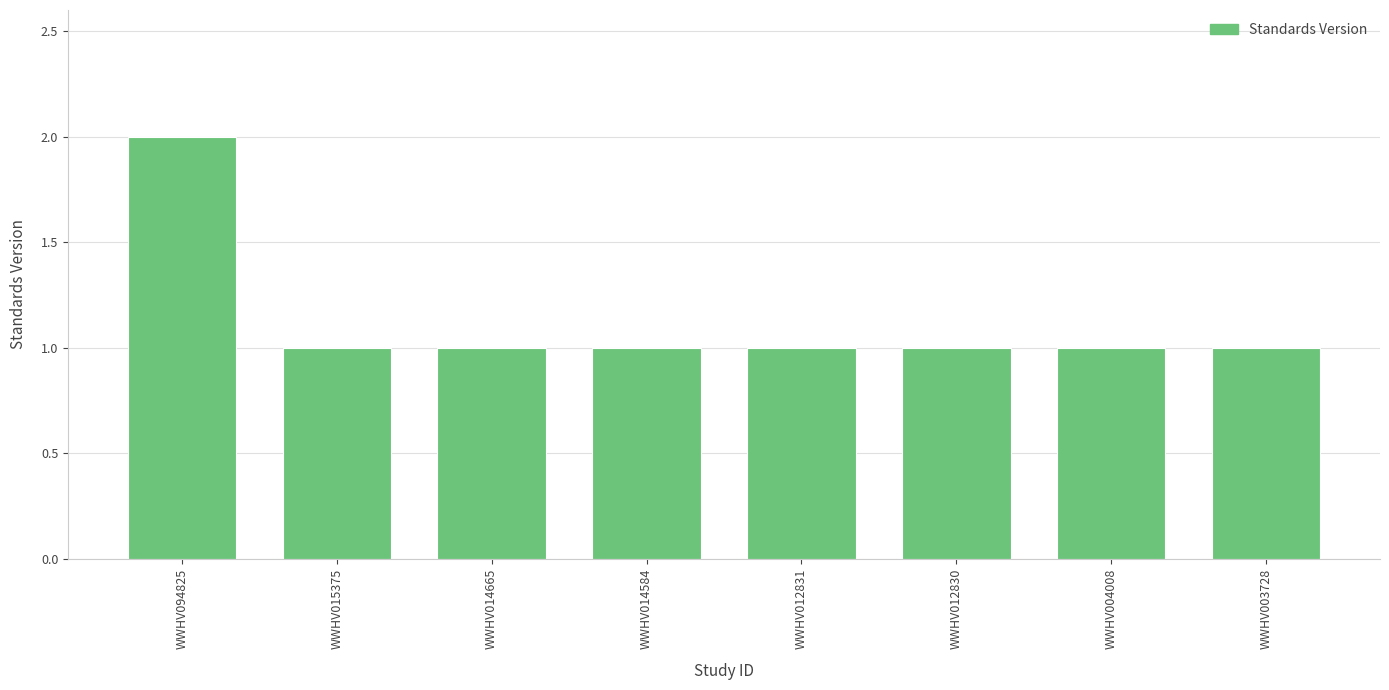

Is it true that the value at WWHV004008 is 1?

True